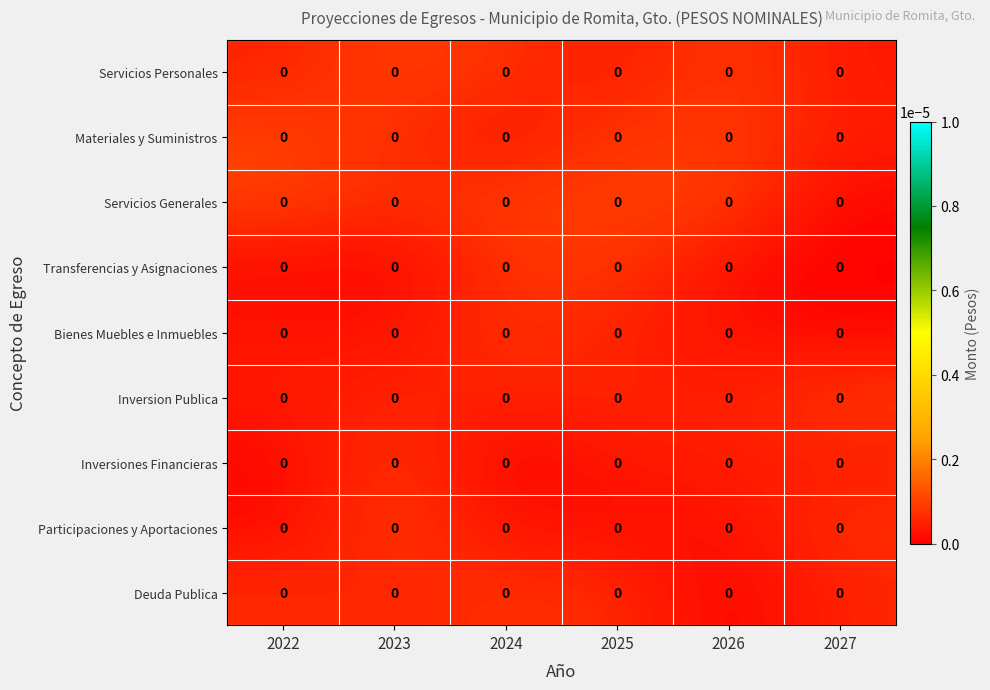

Which label corresponds to the smallest value in the chart?

2024